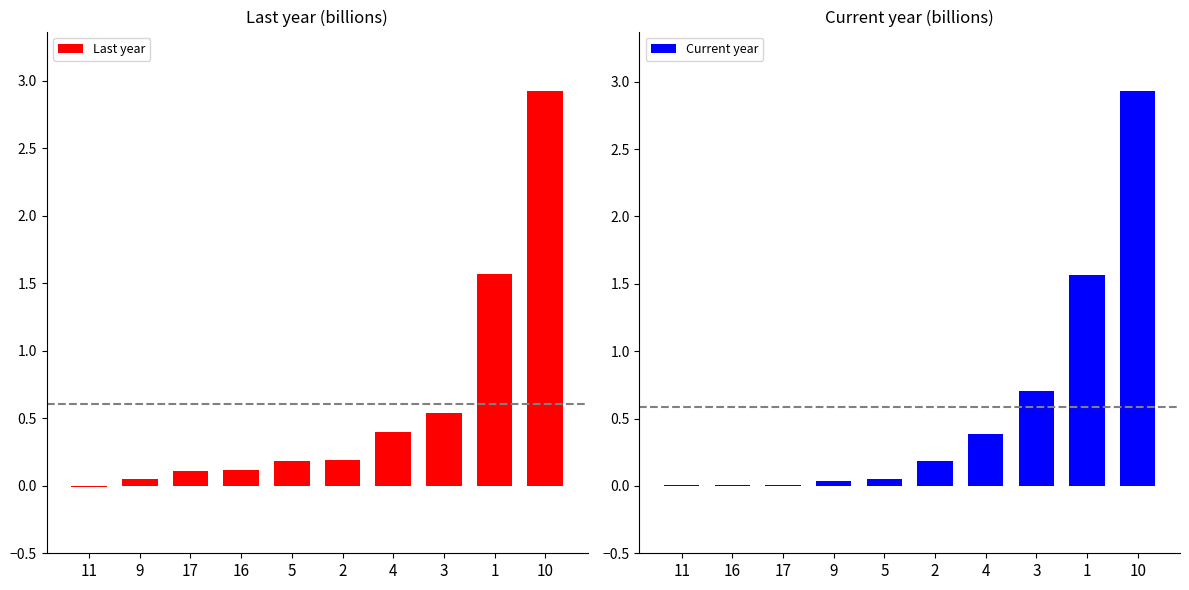

What is the value of the Last year bar at the 6th from the left?

0.2